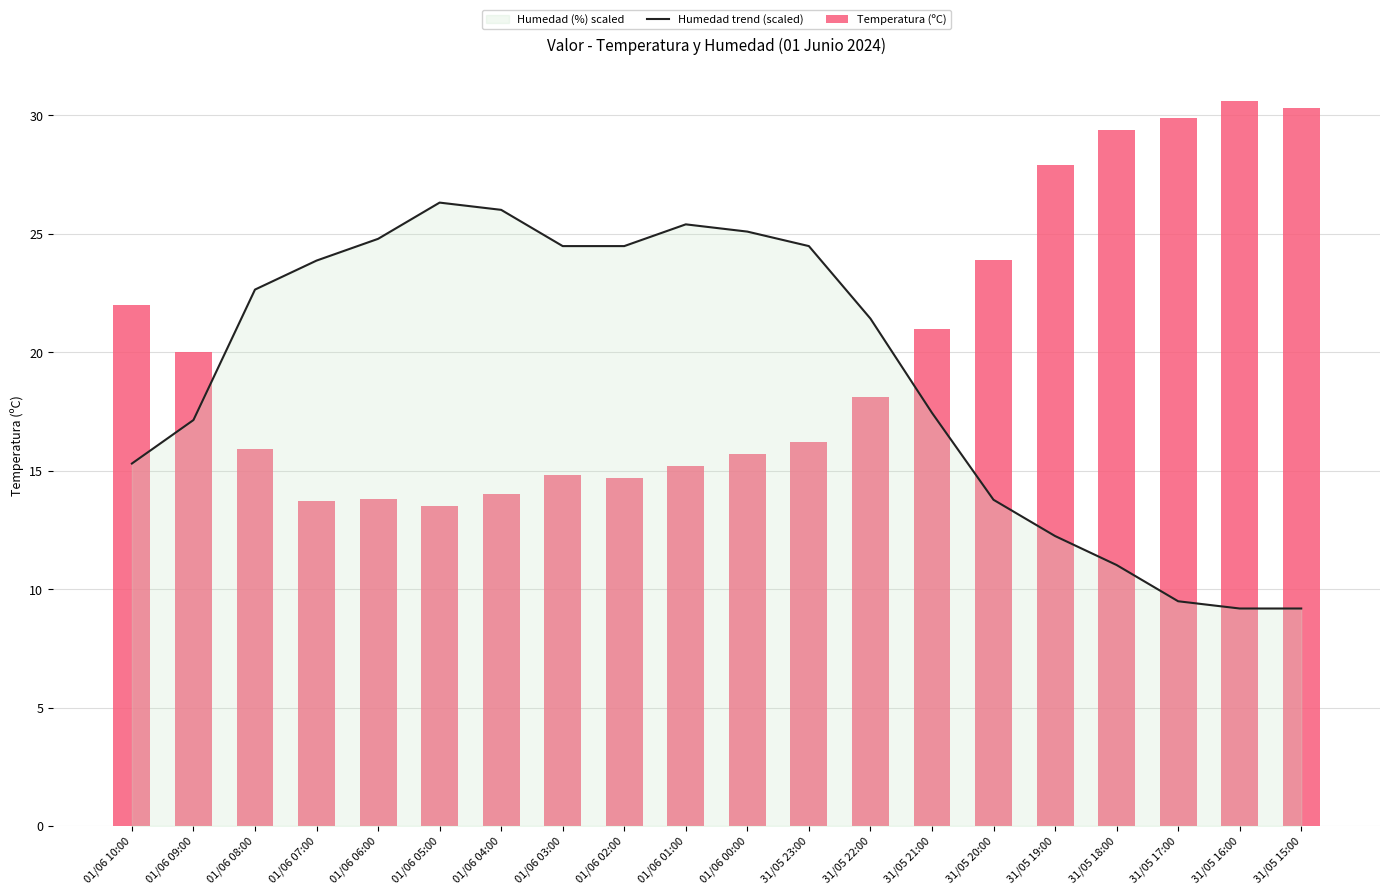

What is the sum of the Temperatura (ºC) values at 31/05 18:00 and 01/06 08:00?

45.3